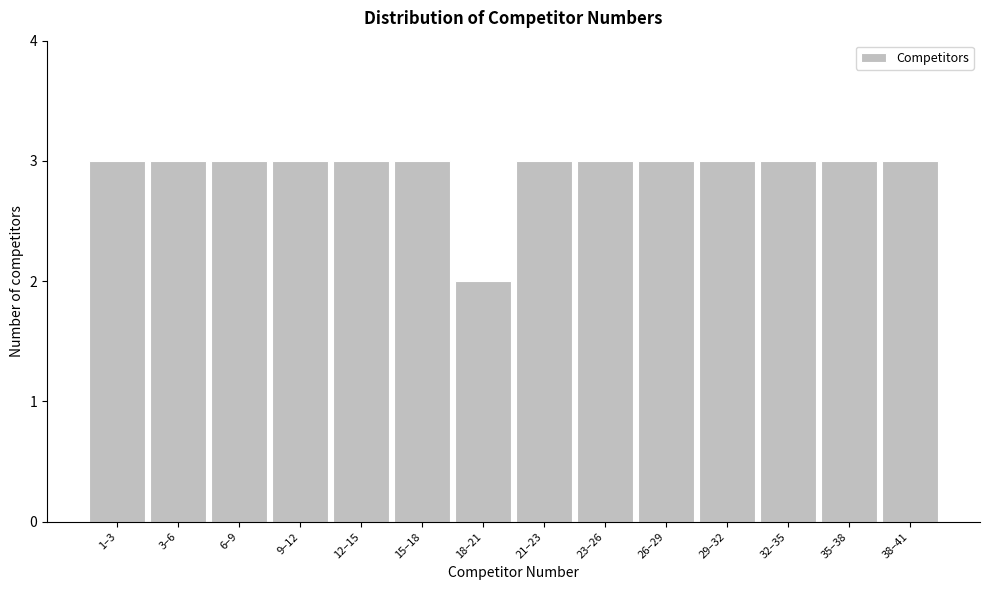

Reading left to right, extract all data points from this chart.

3	3	3	3	3	3	2	3	3	3	3	3	3	3